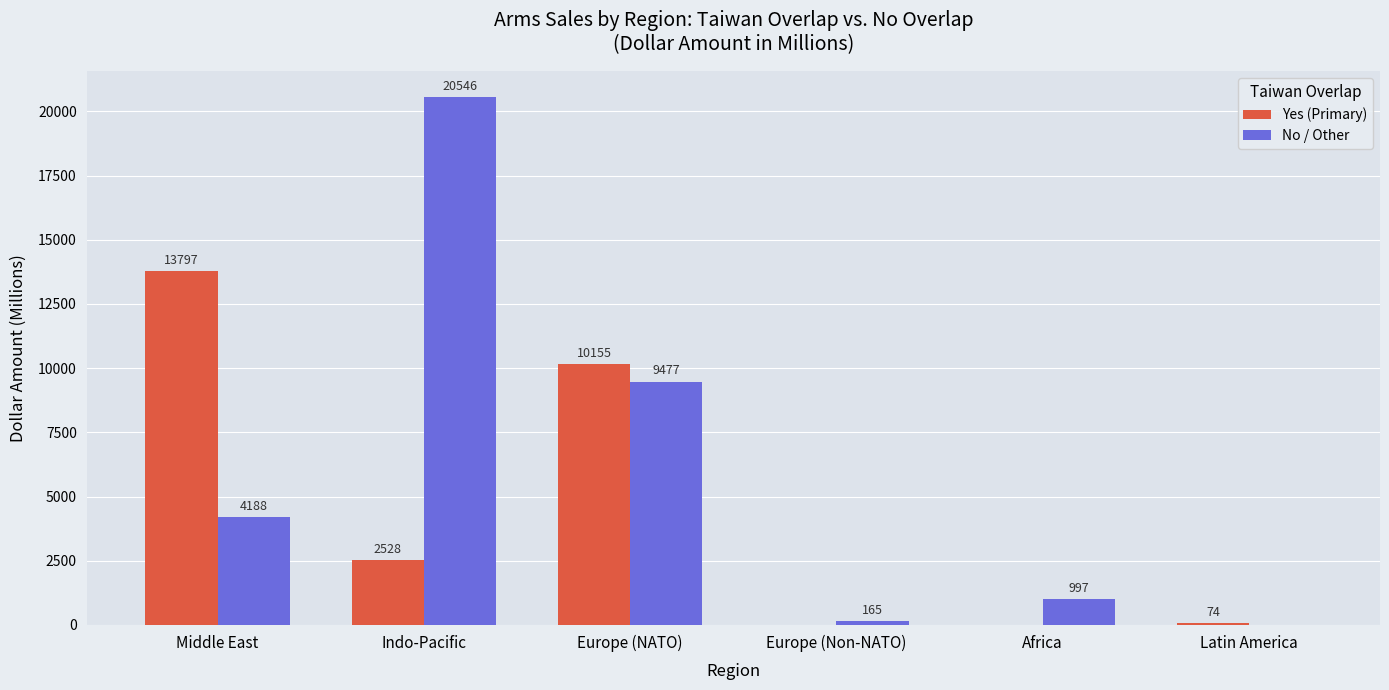

The No / Other series shows 0.0 at Latin America. True or false?

True